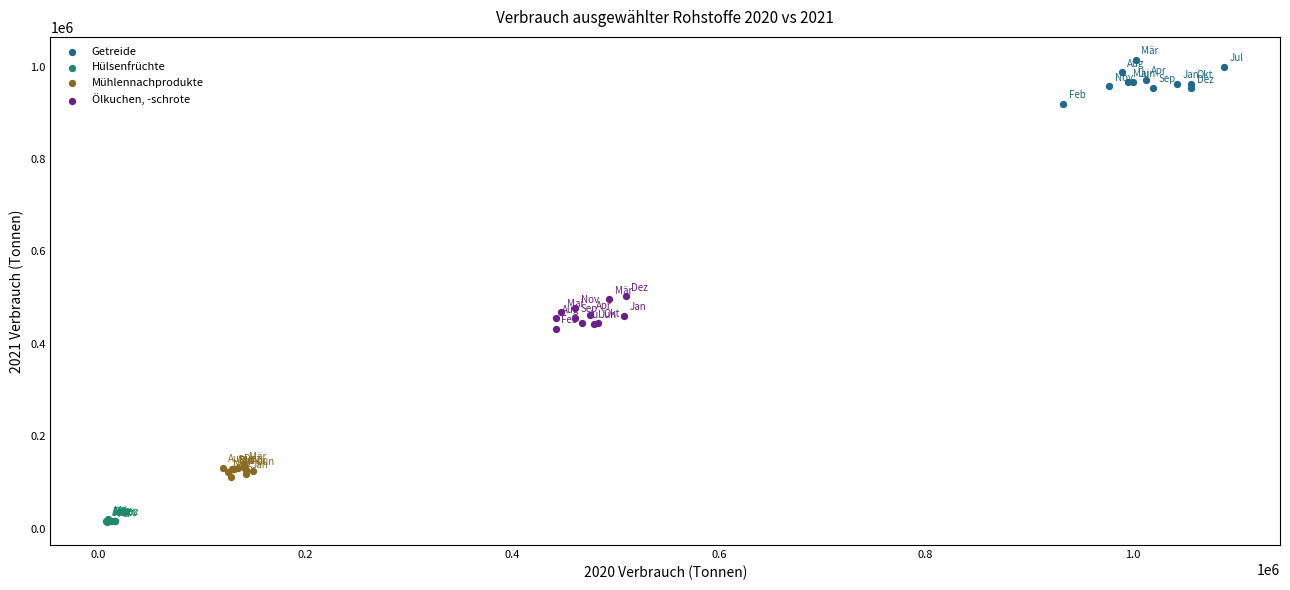

What are all the series names shown in the legend?

Getreide, Hülsenfrüchte, Mühlennachprodukte, Ölkuchen, -schrote